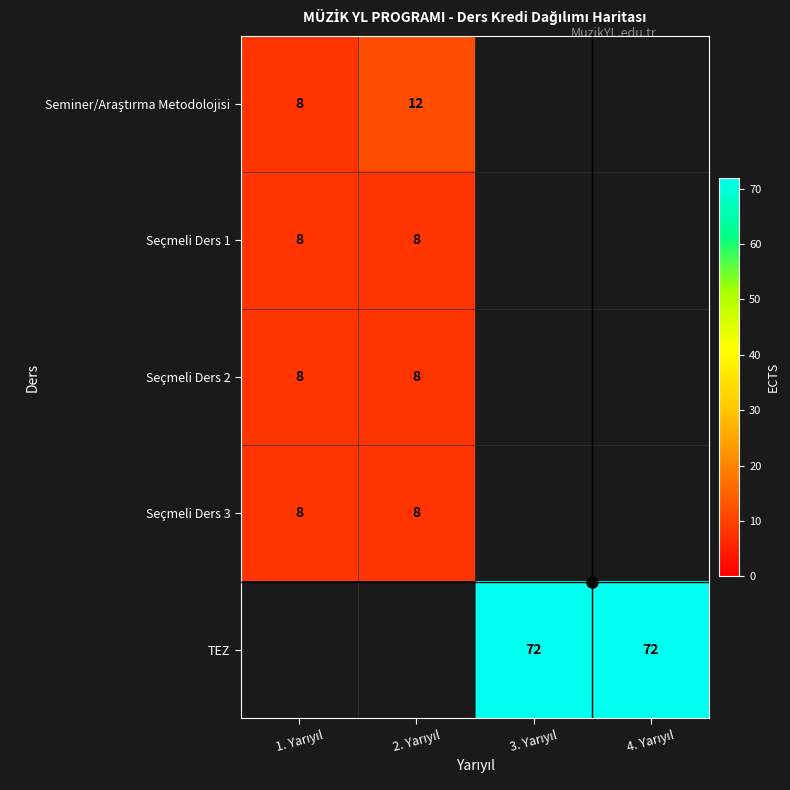

True or false: Seminer/Araştırma Metodolojisi has a value of 11.5 at 1. Yarıyıl.

False